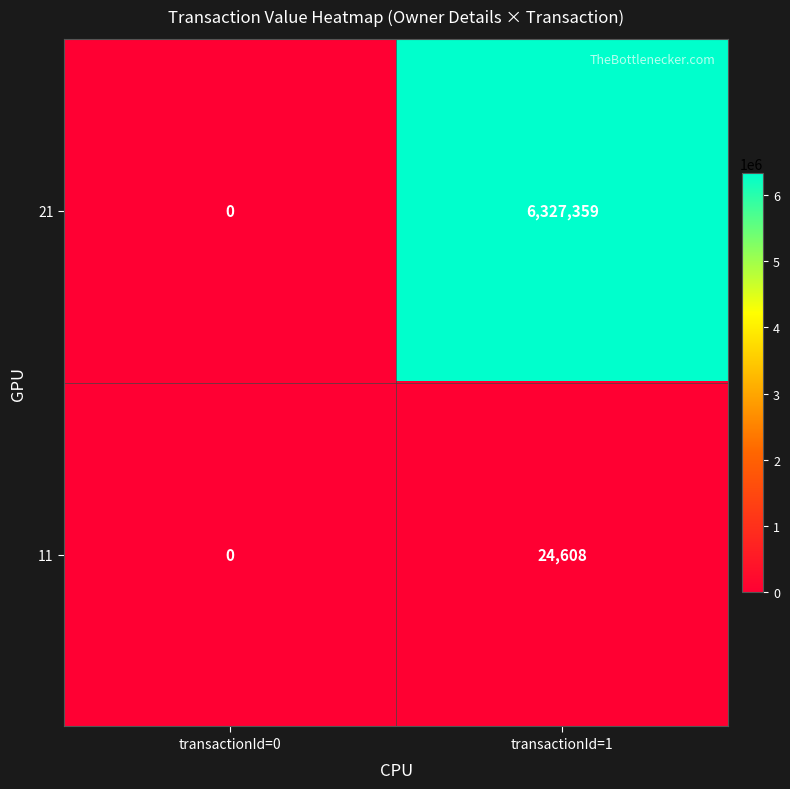

Reading right to left, list all the values displayed in this chart.

21: 6327359	0
11: 24608	0